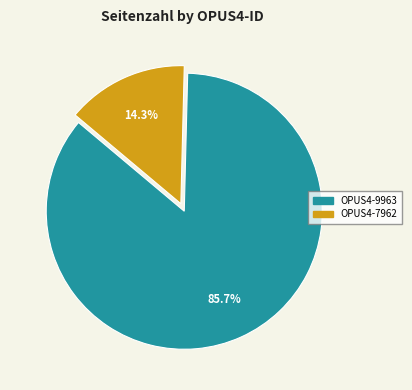

What portion of the pie excludes OPUS4-9963?

14.3%